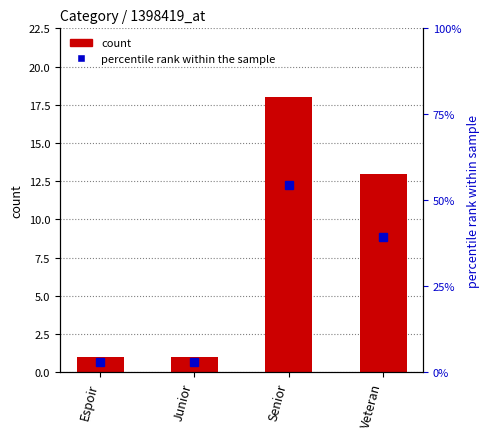

What is the ratio of the value at Espoir to the value at Senior?

0.1